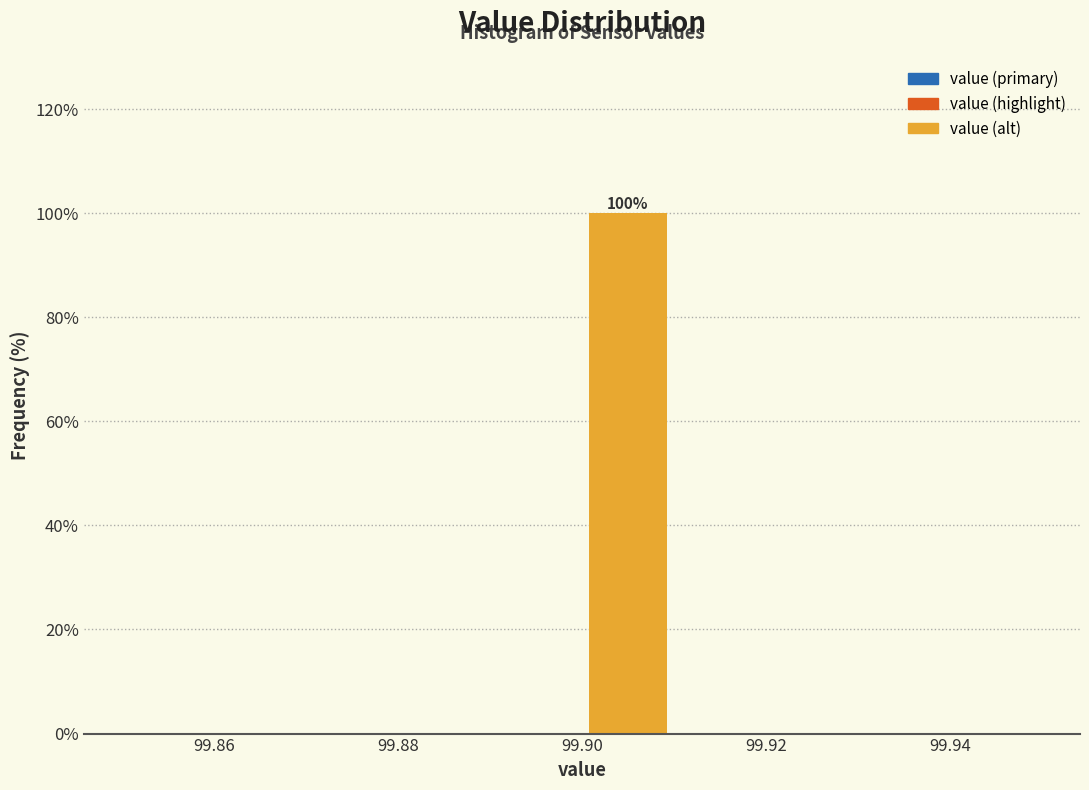

Which range on the x-axis has the tallest bar?

99.90 to 99.91